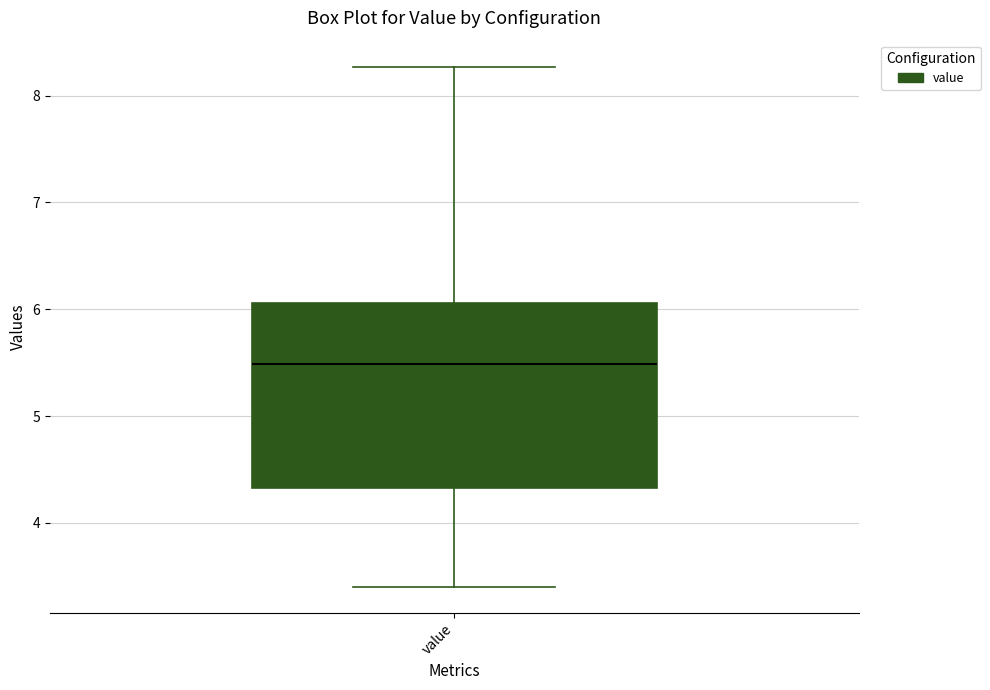

Transcribe this box plot: give where the median line is, the range the box spans, and where the two whiskers end, as read against the y-axis. The values are not printed on the chart, so give them approximately, as read against the axis.

median 5.5, box 4.3 to 6.1, whiskers 3.4 to 8.3